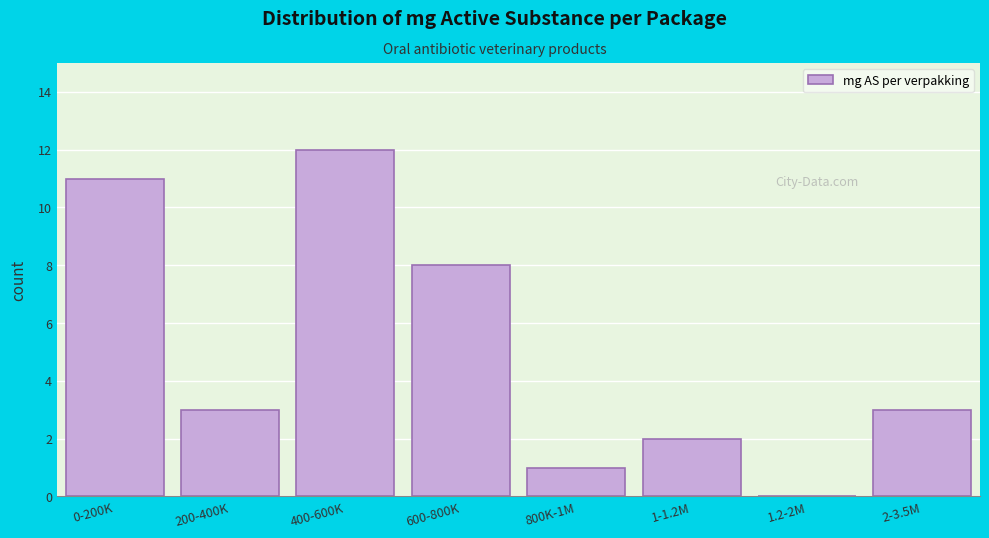

Reading left to right, extract all data points from this chart.

0-200K=11	200-400K=3	400-600K=12	600-800K=8	800K-1M=1	1-1.2M=2	1.2-2M=0	2-3.5M=3